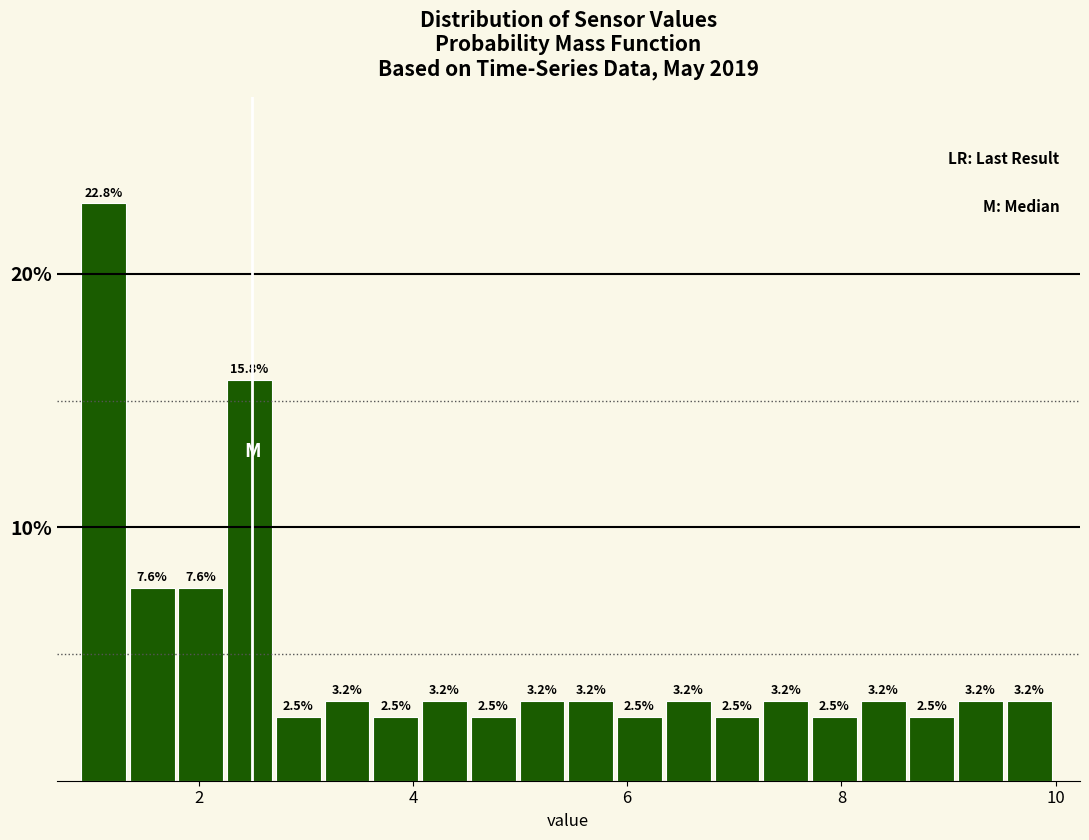

Around what value on the x-axis is the tallest bar? Give the approximate position of its centre, as read against the axis.

1.2